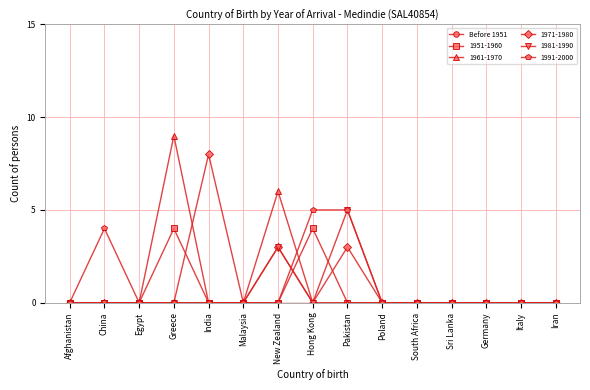

Is it true that 1991-2000 equals 0 at Iran?

True